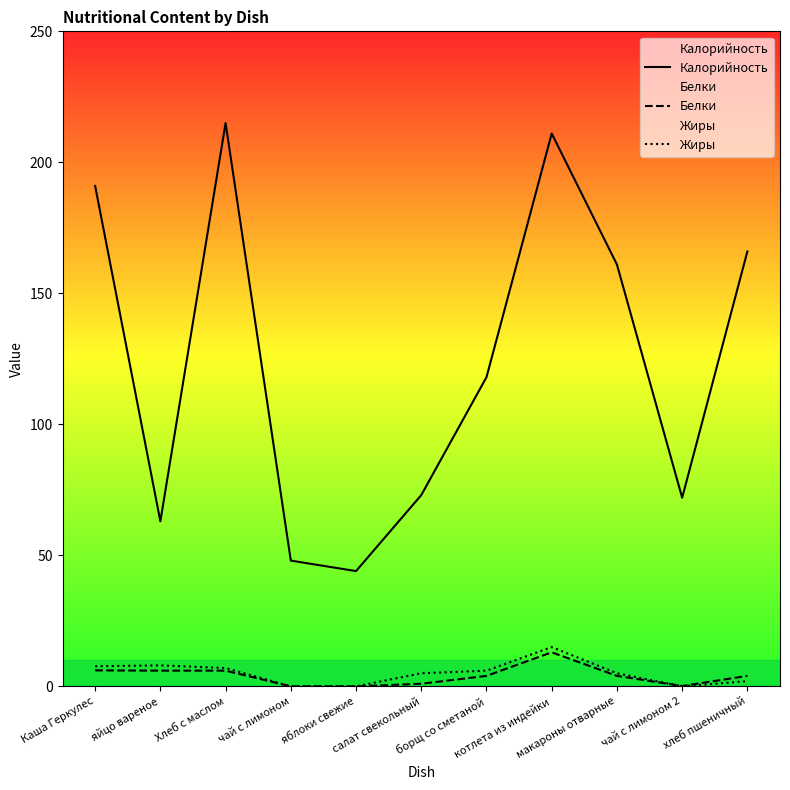

At how many categories does at least one series exceed 160?

5